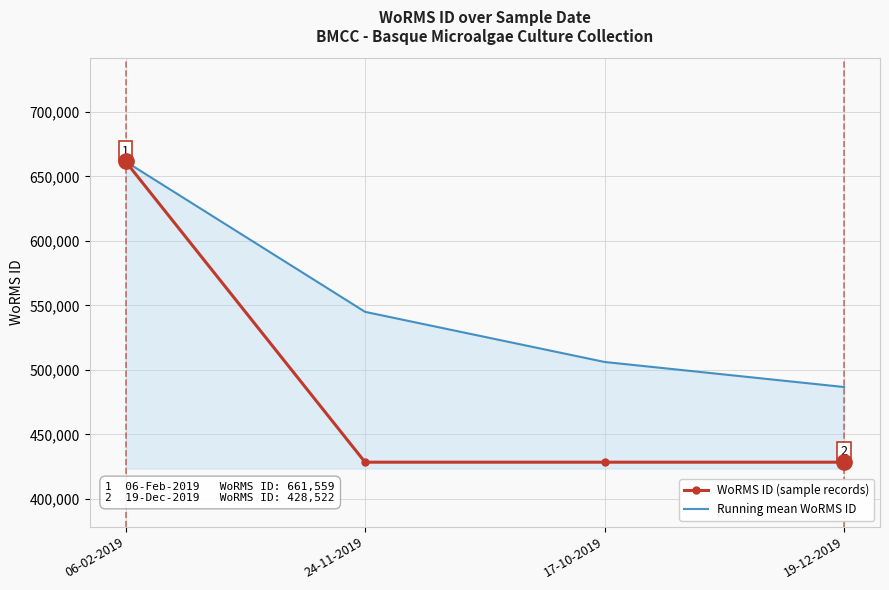

What is the sum of all WoRMS ID (sample records) values?

1947125.0